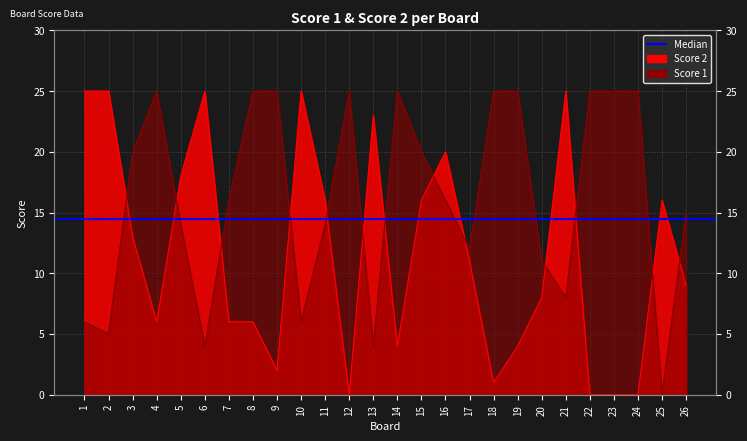

What is the difference between the maximum and minimum values in the Score 1 series?

25